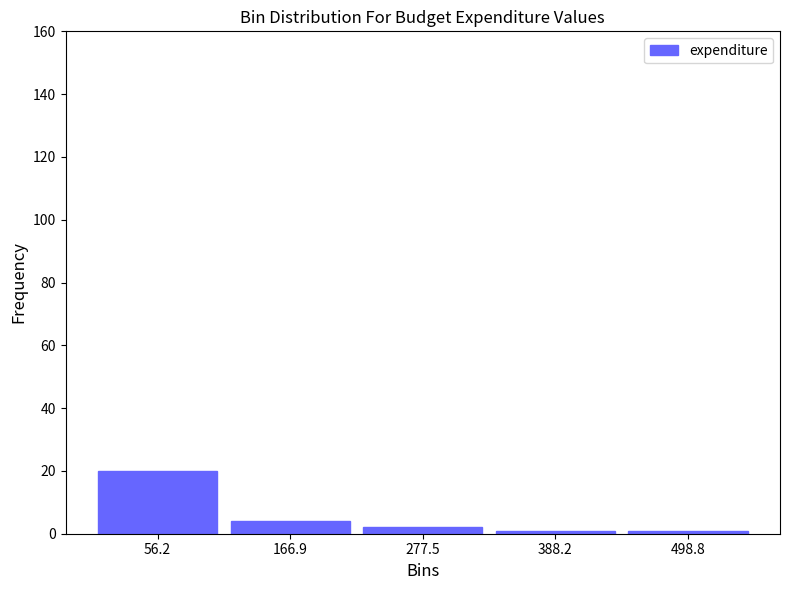

Reading left to right, list every bar in this chart as the range it spans on the x-axis followed by its height. Neither the bar edges nor the heights are printed on the chart, so give them approximately, as read against the axes.

0 to 120: 20
120 to 220: 4
220 to 340: 2
340 to 440: under 2
440 to 560: under 2